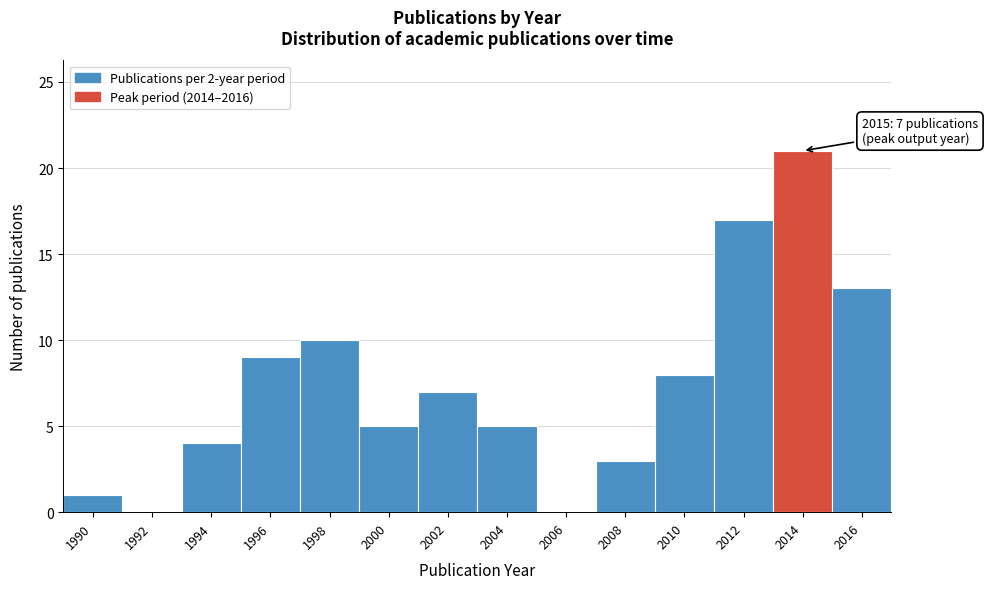

Reading left to right, transcribe all the data shown in this chart.

1990=1	1992=0	1994=4	1996=9	1998=10	2000=5	2002=7	2004=5	2006=0	2008=3	2010=8	2012=17	2014=21	2016=13